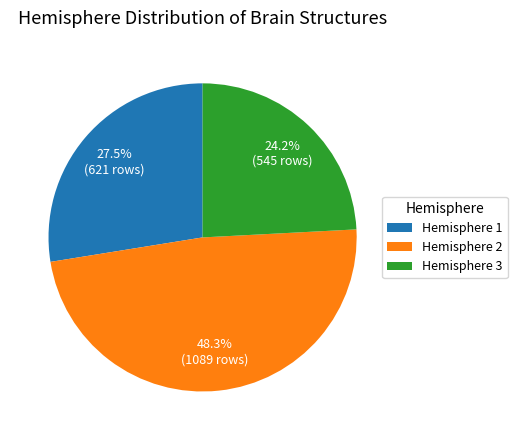

Is there a majority slice in this chart?

No